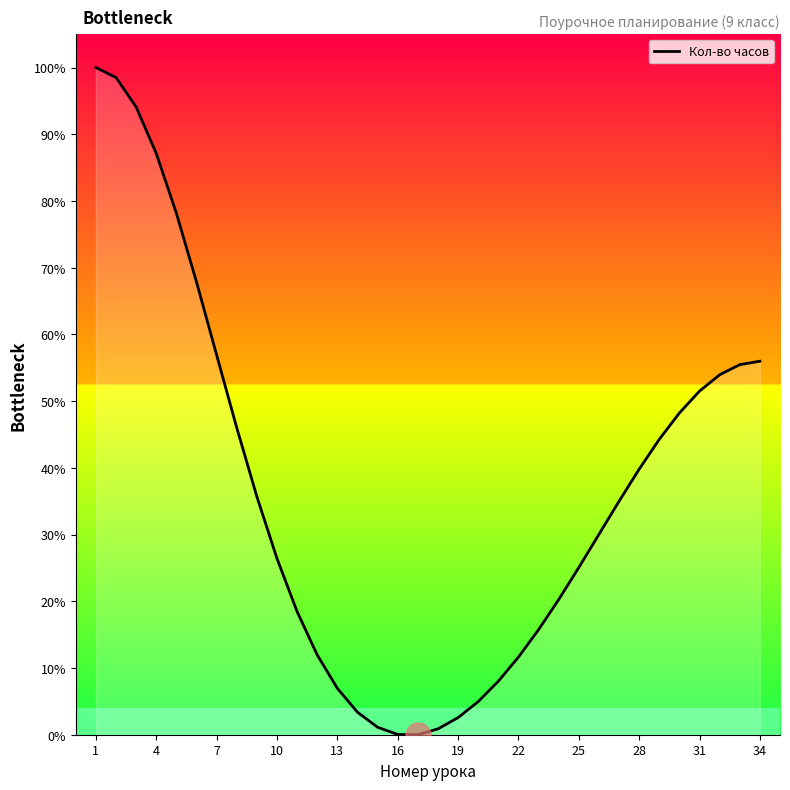

What is the maximum value shown in the chart?

100.0